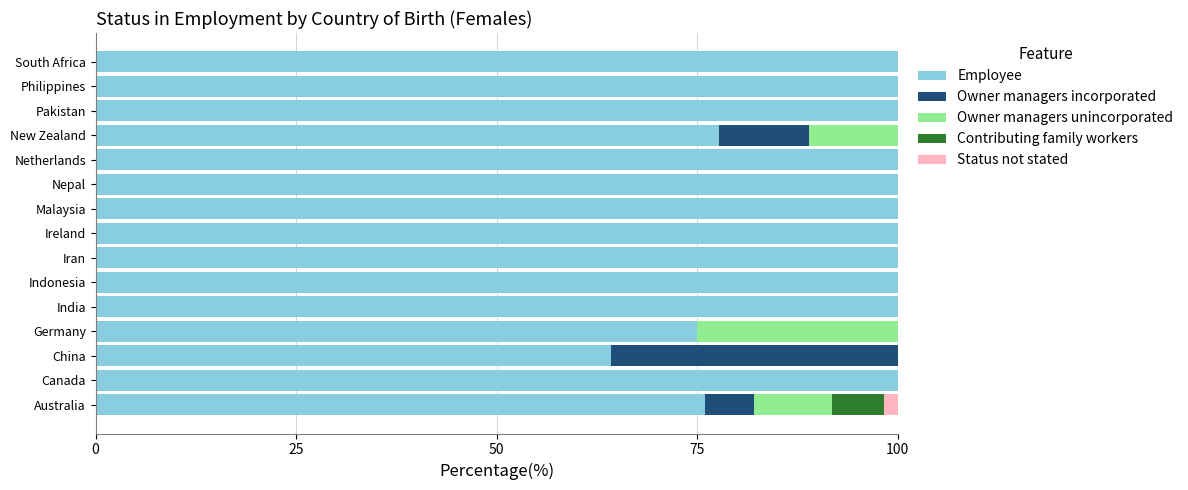

Count the number of categories in the chart.

15